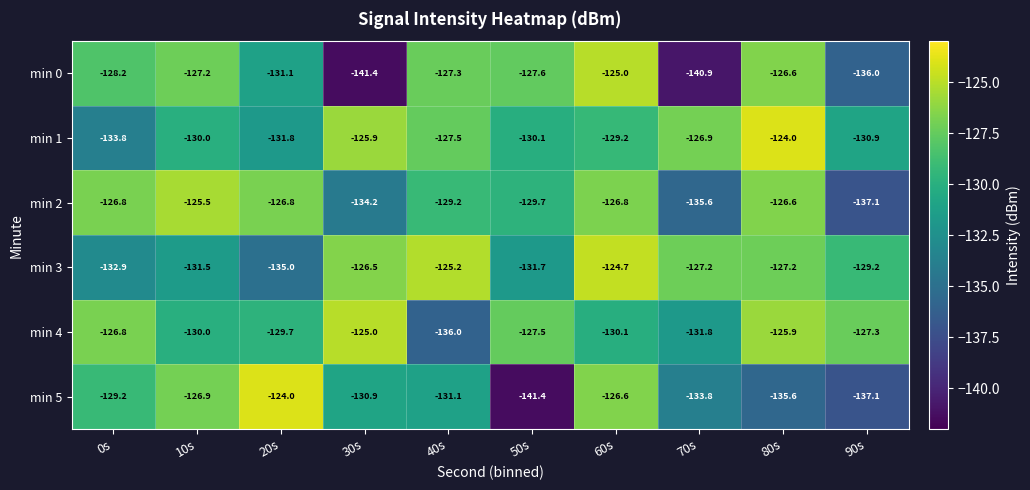

Rank the series at 50s from highest to lowest value.

min 4, min 0, min 2, min 1, min 3, min 5